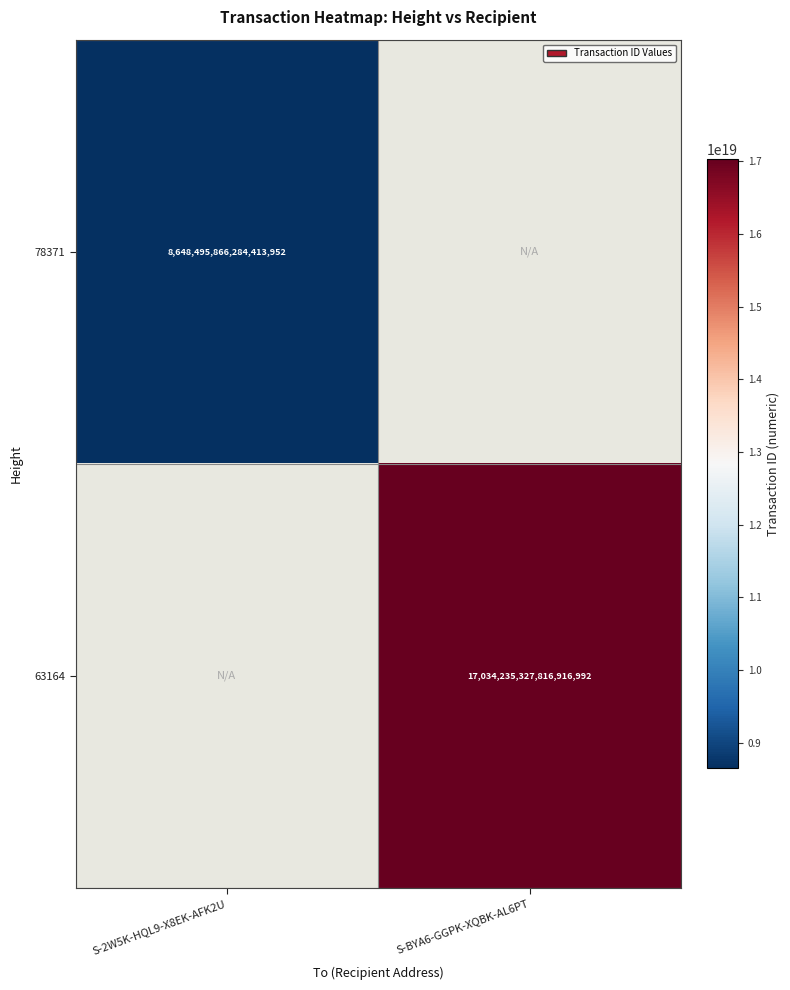

True or false: 63164 has a value of 4109329396024039936 at S-BYA6-GGPK-XQBK-AL6PT.

False